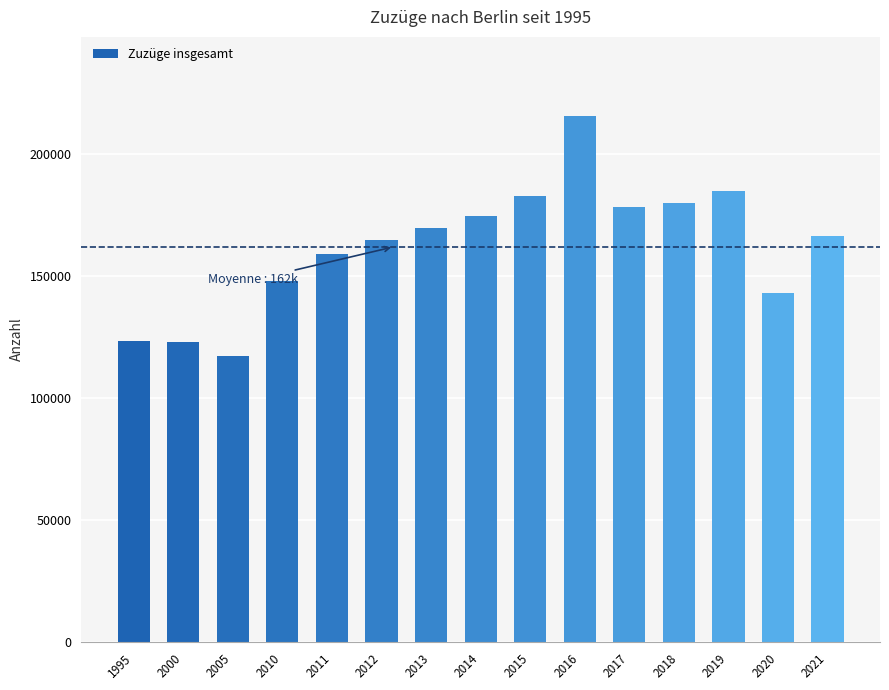

What is the ratio of the value at 2019 to the value at 2013?

1.1